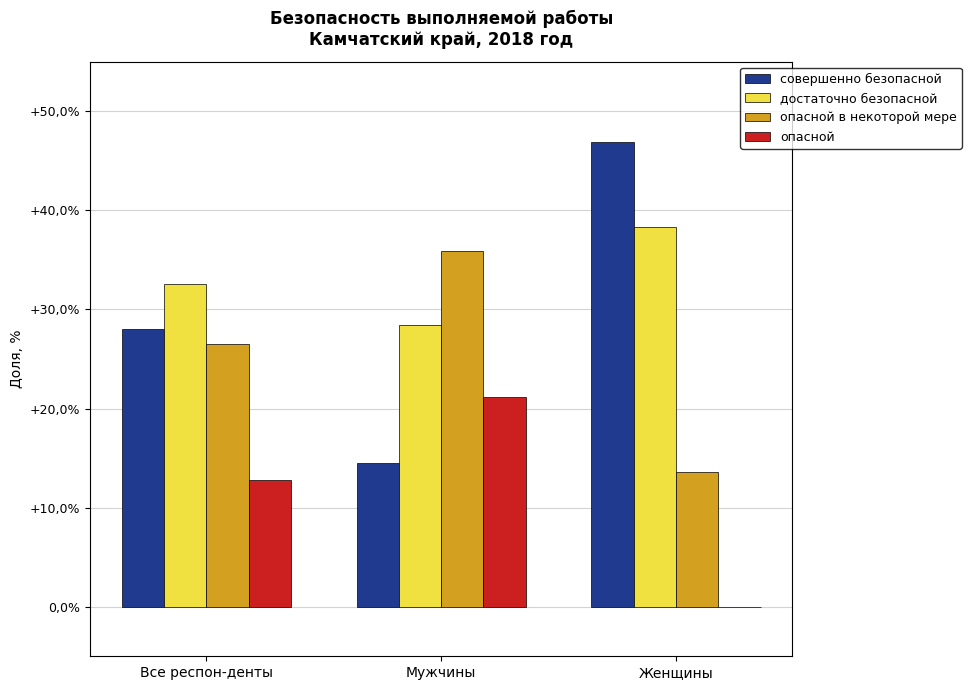

What is the average value of the совершенно безопасной series?

29.8